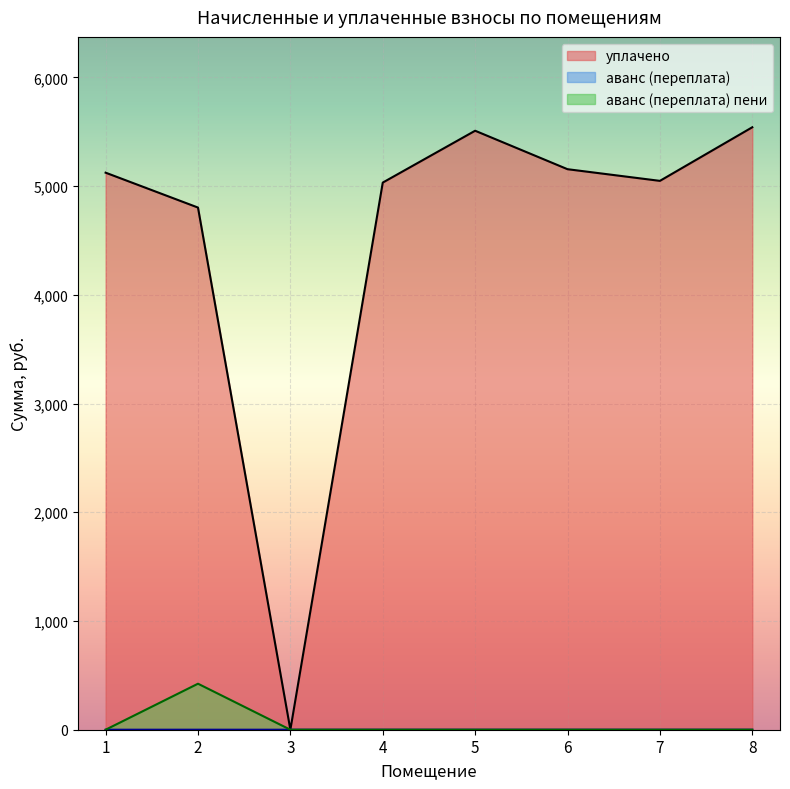

At which category is the sum across all series the highest?

8